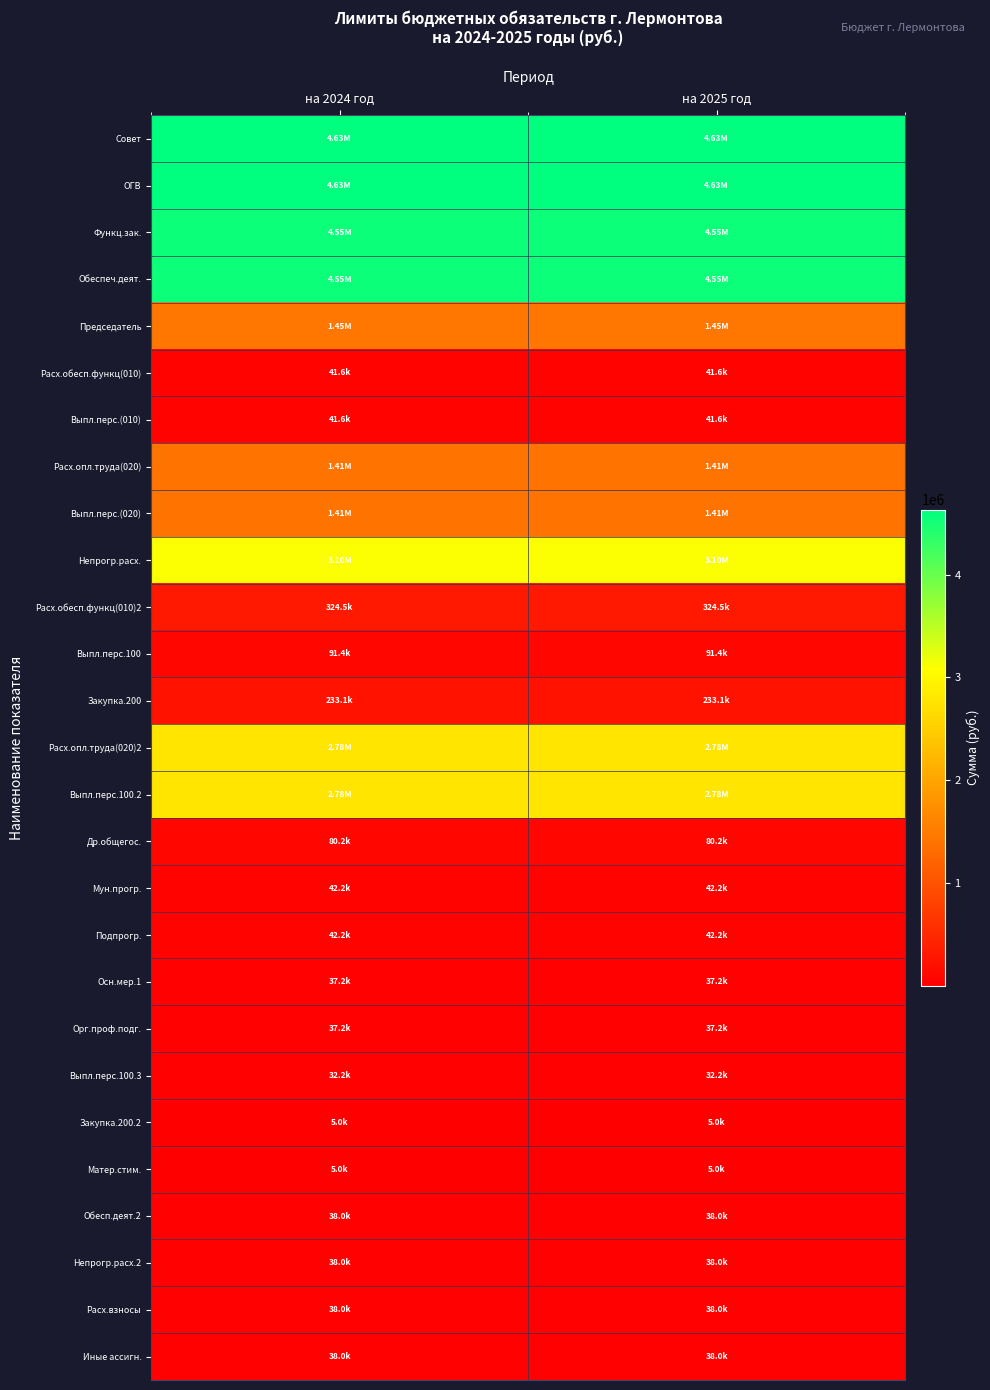

At which category does the chart reach its peak across all series?

на 2024 год